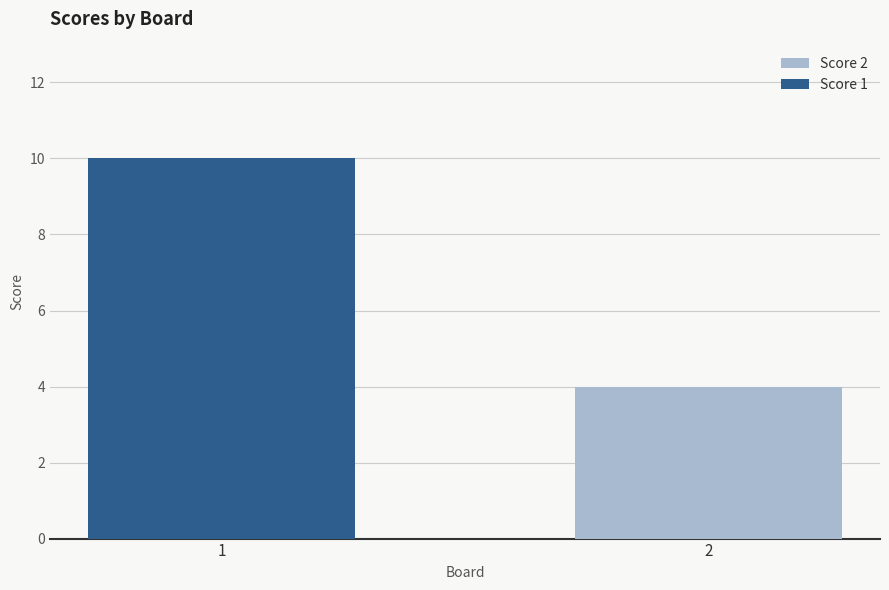

At which category is the sum across all series the highest?

1